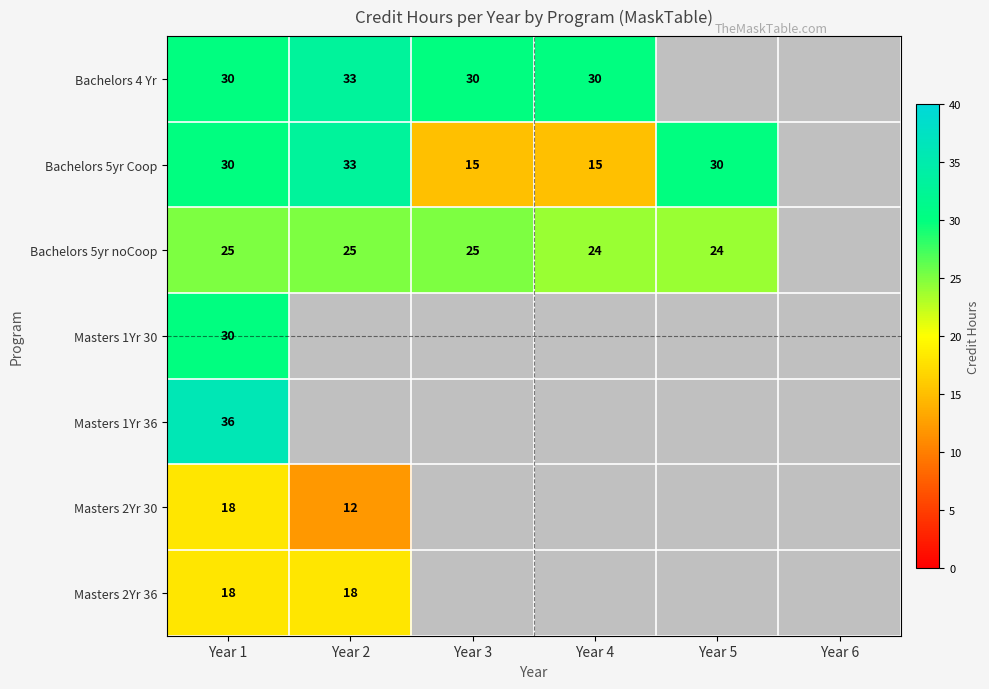

The value of Masters 2Yr 30 at Year 1 is 7.6. True or false?

False